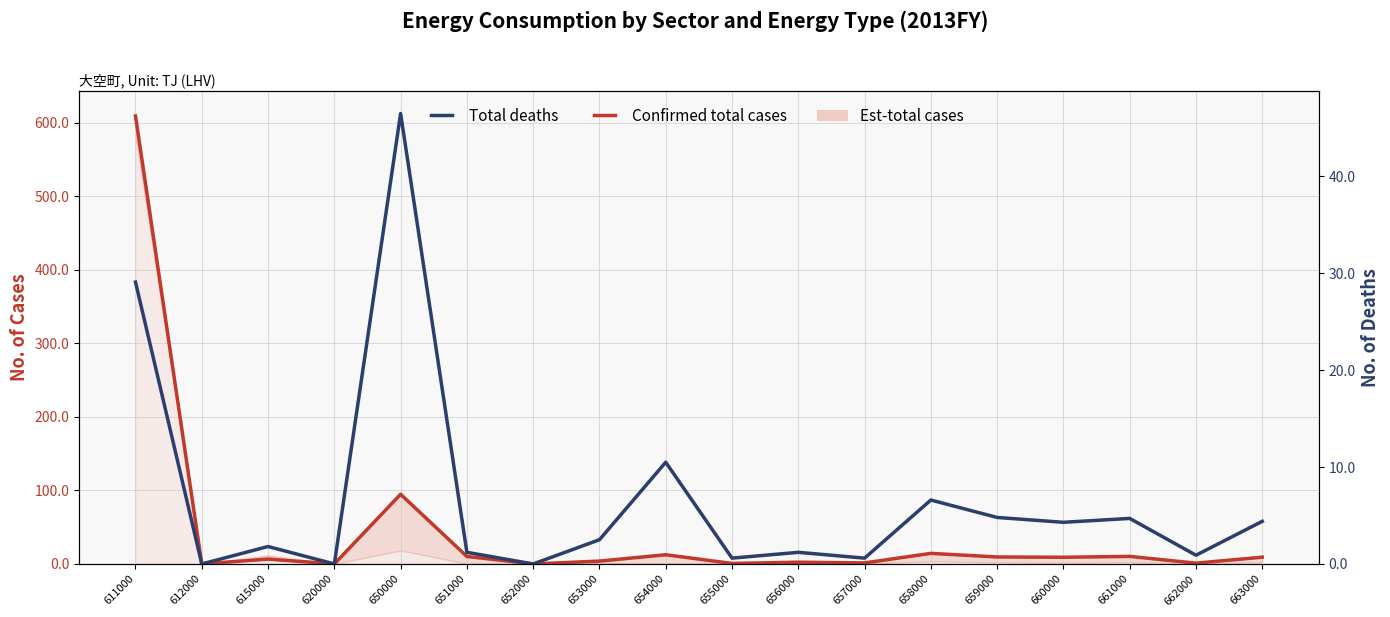

True or false: Total deaths and Confirmed total cases intersect in this chart.

False